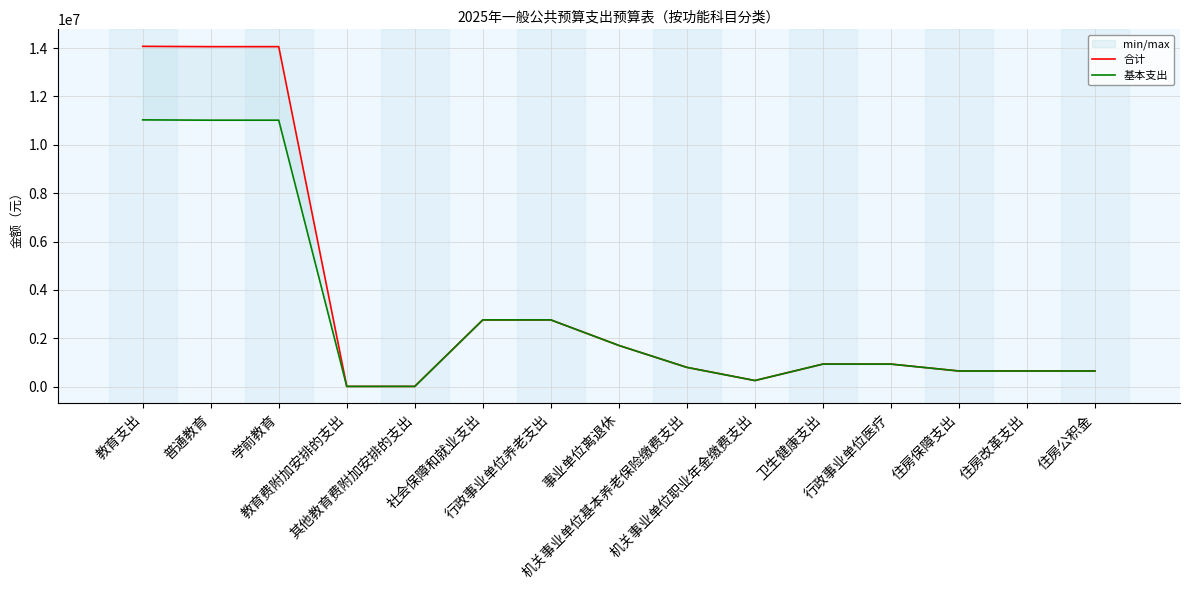

What is the minimum value for 合计?

12920